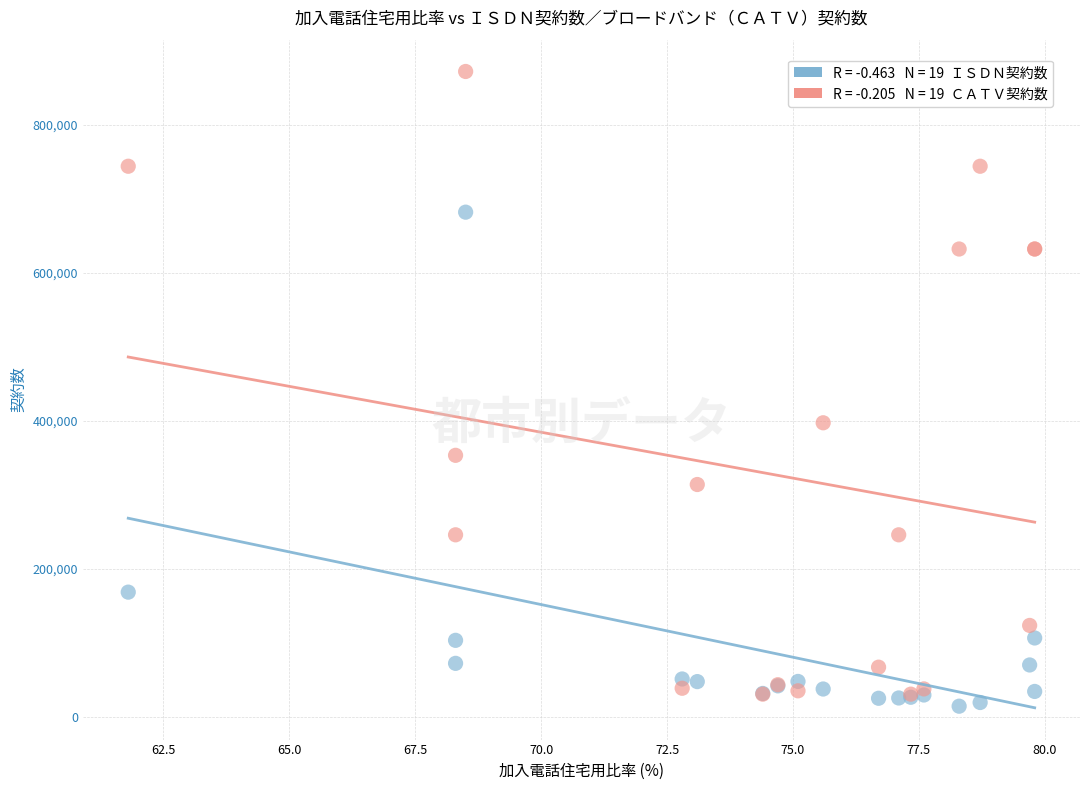

Across all series, what Y value is closest to 443441?

397611